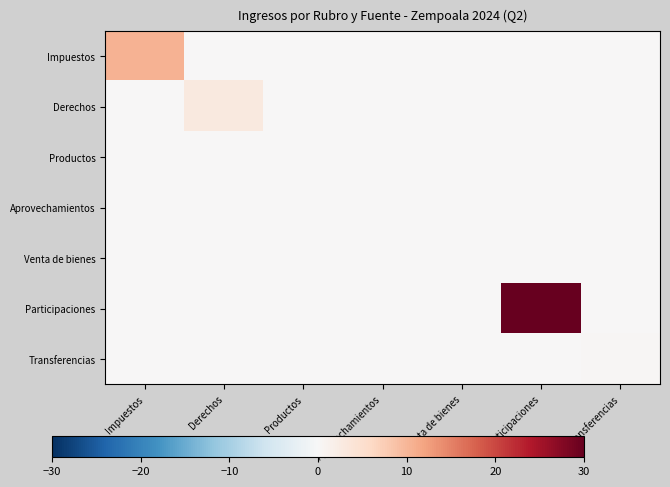

Reading right to left, transcribe all the data shown in this chart.

Impuestos: Transferencias=0.0	Participaciones=0.0	Venta de bienes=0.0	Aprovechamientos=0.0	Productos=0.0	Derechos=0.0	Impuestos=10.5
Derechos: Transferencias=0.0	Participaciones=0.0	Venta de bienes=0.0	Aprovechamientos=0.0	Productos=0.0	Derechos=2.9	Impuestos=0.0
Productos: Transferencias=0.0	Participaciones=0.0	Venta de bienes=0.0	Aprovechamientos=0.0	Productos=0.1	Derechos=0.0	Impuestos=0.0
Aprovechamientos: Transferencias=0.0	Participaciones=0.0	Venta de bienes=0.0	Aprovechamientos=0.0	Productos=0.0	Derechos=0.0	Impuestos=0.0
Venta de bienes: Transferencias=0.0	Participaciones=0.0	Venta de bienes=0.0	Aprovechamientos=0.0	Productos=0.0	Derechos=0.0	Impuestos=0.0
Participaciones: Transferencias=0.0	Participaciones=30.0	Venta de bienes=0.0	Aprovechamientos=0.0	Productos=0.0	Derechos=0.0	Impuestos=0.0
Transferencias: Transferencias=0.4	Participaciones=0.0	Venta de bienes=0.0	Aprovechamientos=0.0	Productos=0.0	Derechos=0.0	Impuestos=0.0